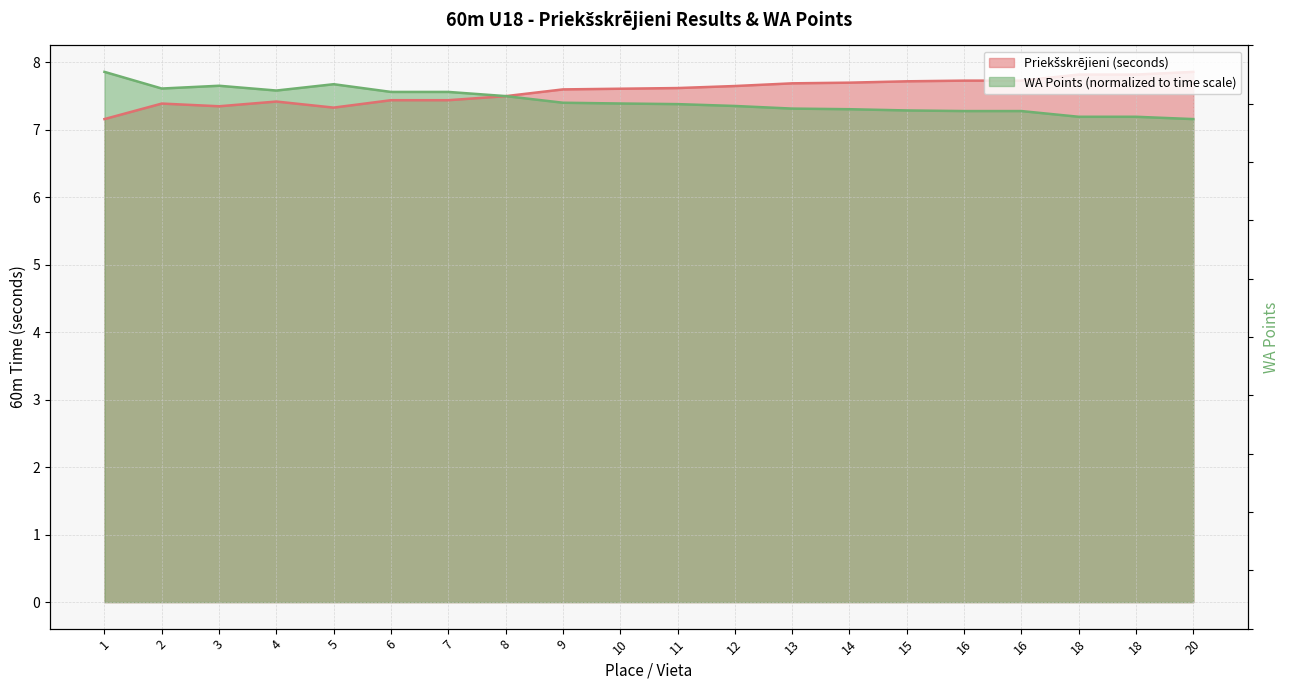

How many times do WA Points and Priekšskrējieni (seconds) cross each other?

1